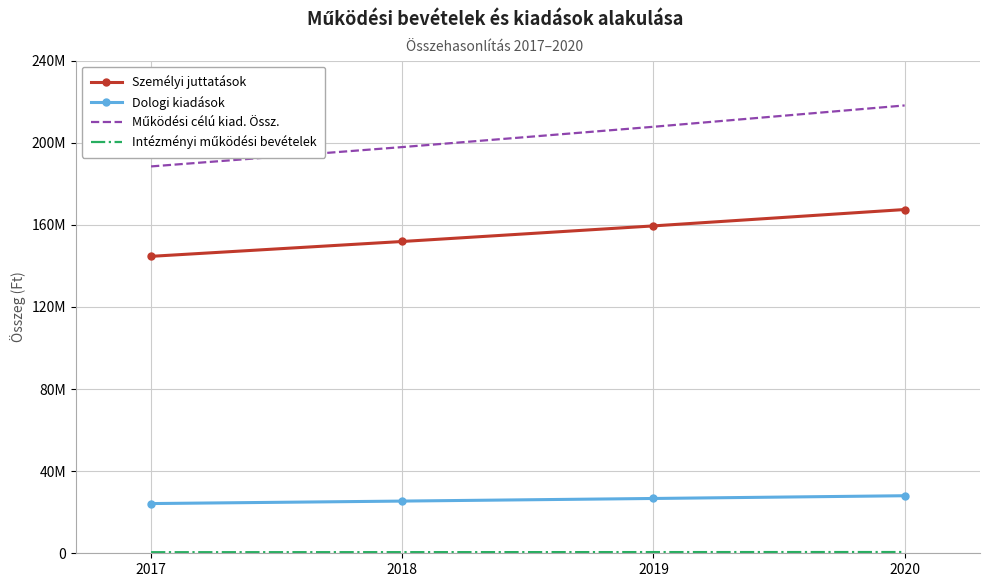

What is the total value across all series at 2017?

357766830.0